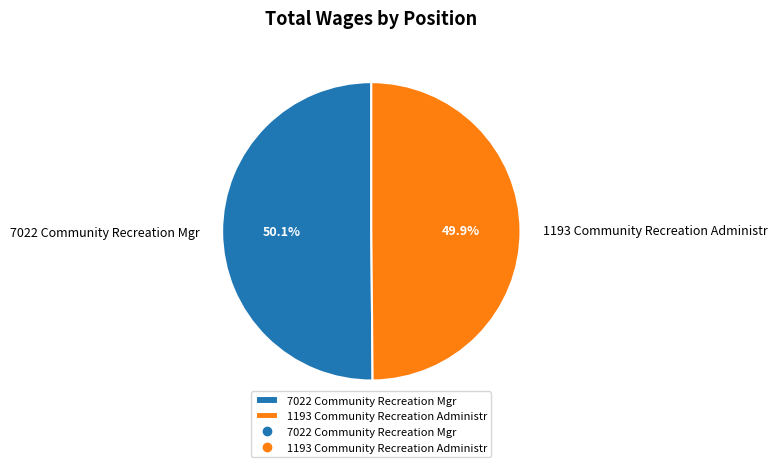

How many segments does this pie chart have?

2